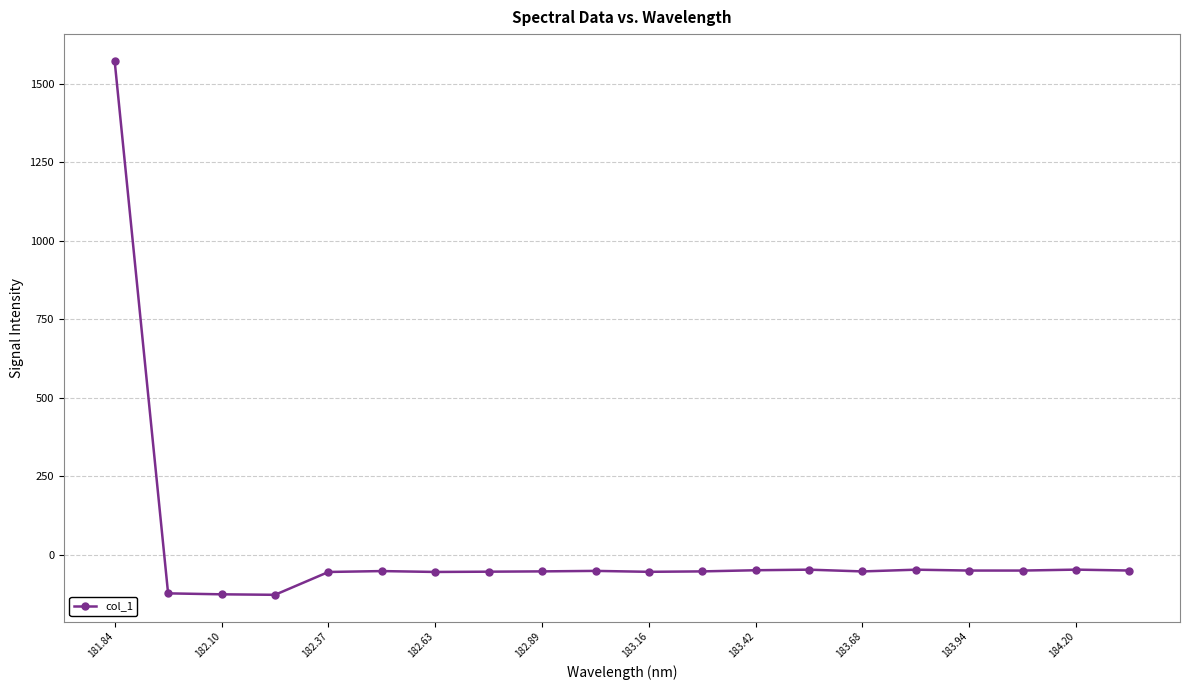

What is the sum of all values?

367.7